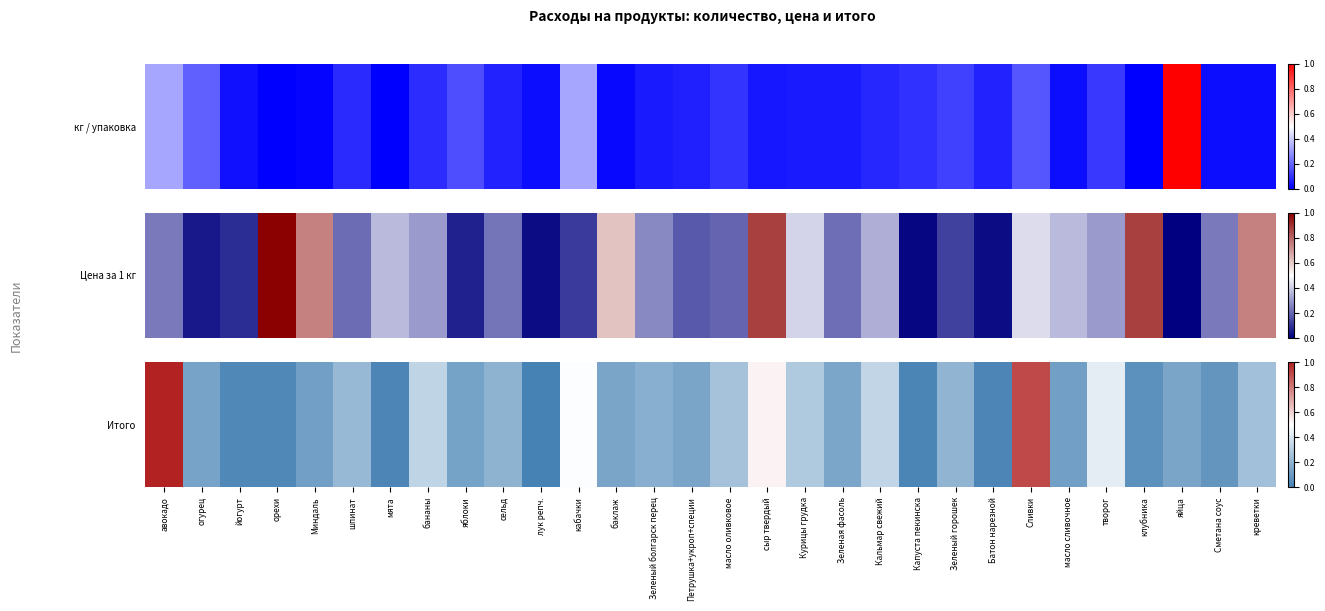

Which has a higher value, йогурт or масло оливковое?

масло оливковое